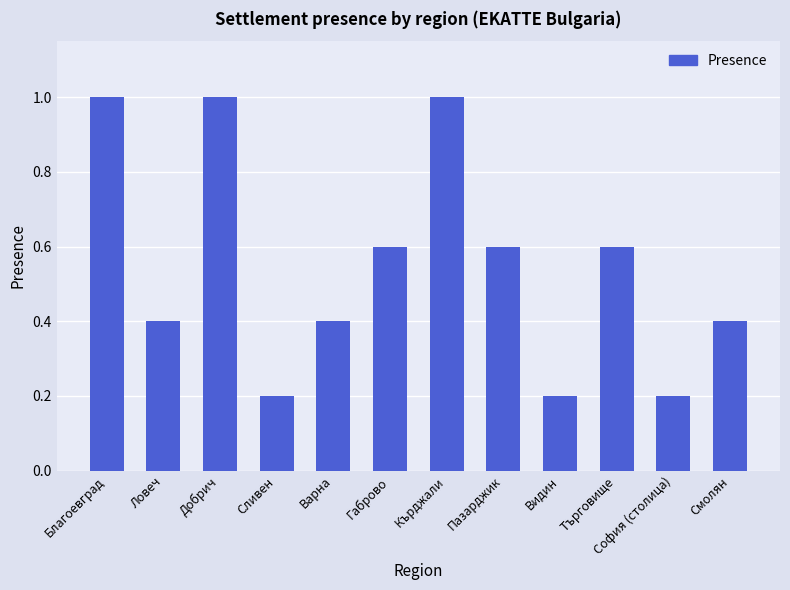

What position from the left is Търговище?

10